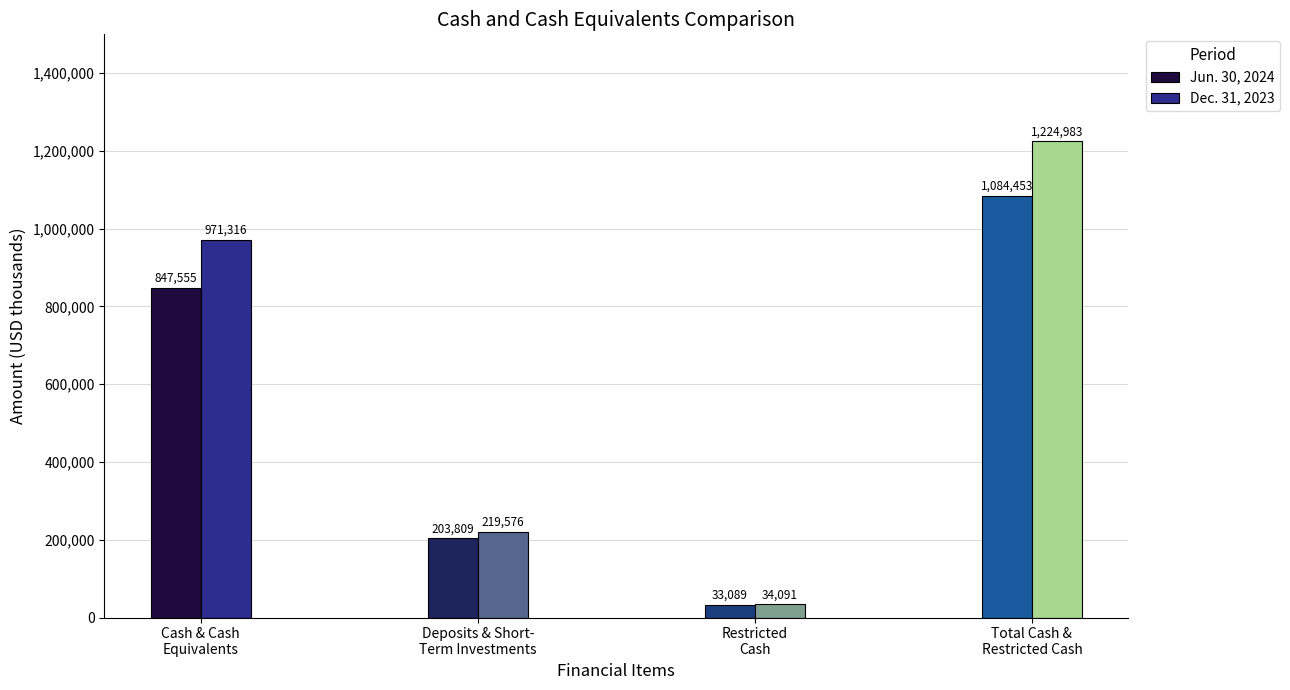

At how many categories does at least one series exceed 844151?

2